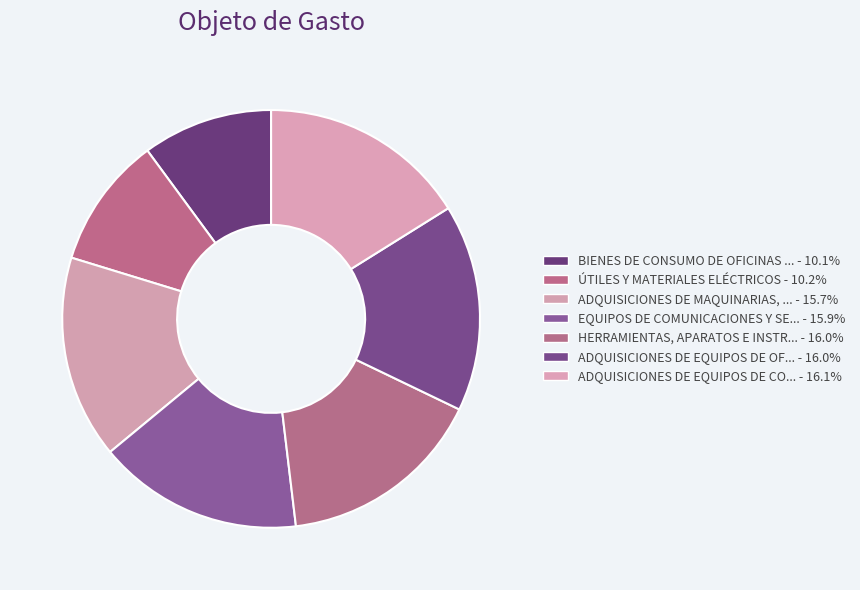

To the nearest percent, what is the difference between the largest and smallest slice percentages?

6%